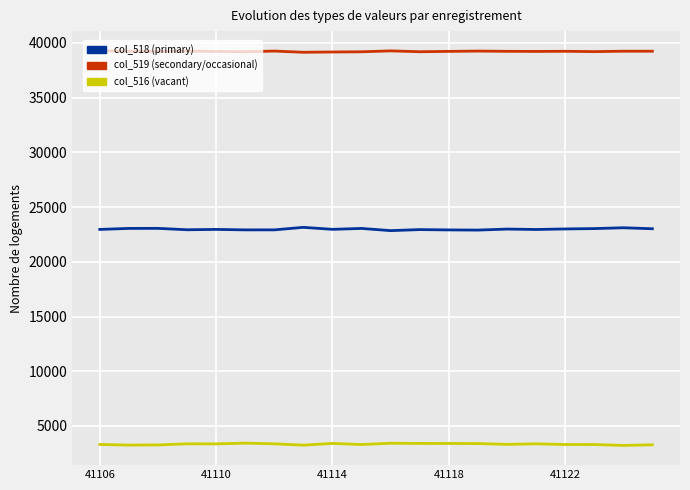

True or false: col_516 (vacant) and col_518 (primary) cross at least once.

False